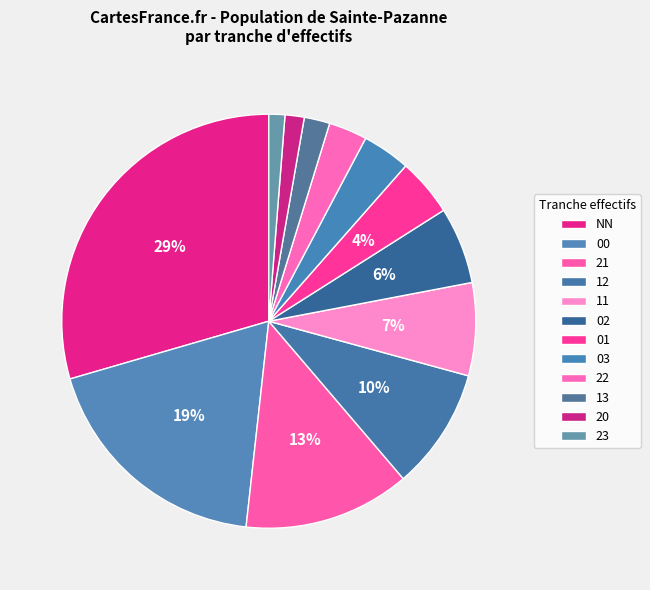

To the nearest percent, what percentage of the pie is 02?

6%